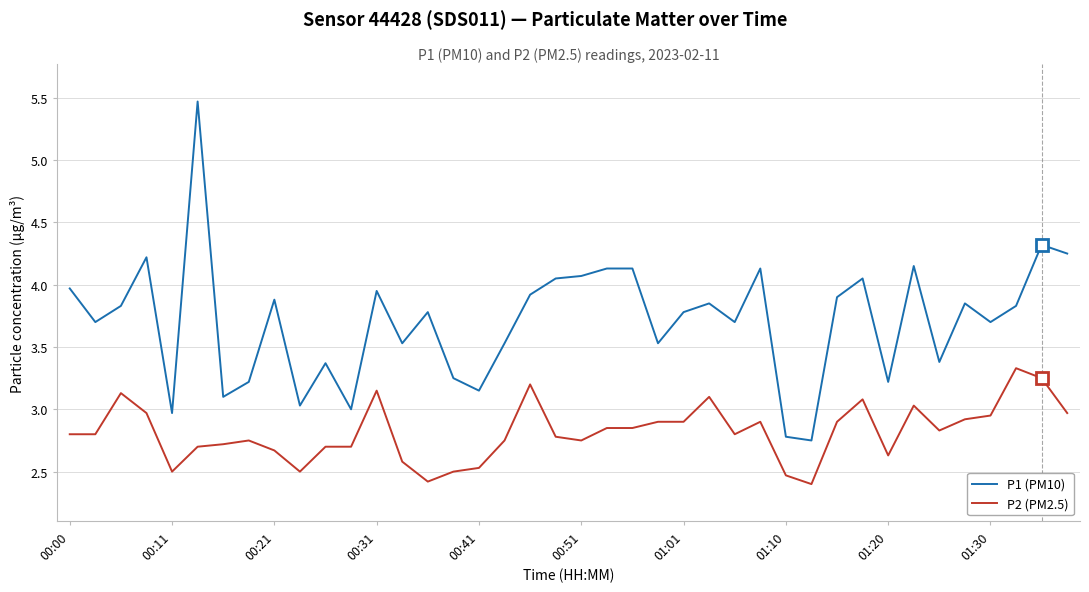

At how many categories does at least one series exceed 5?

1